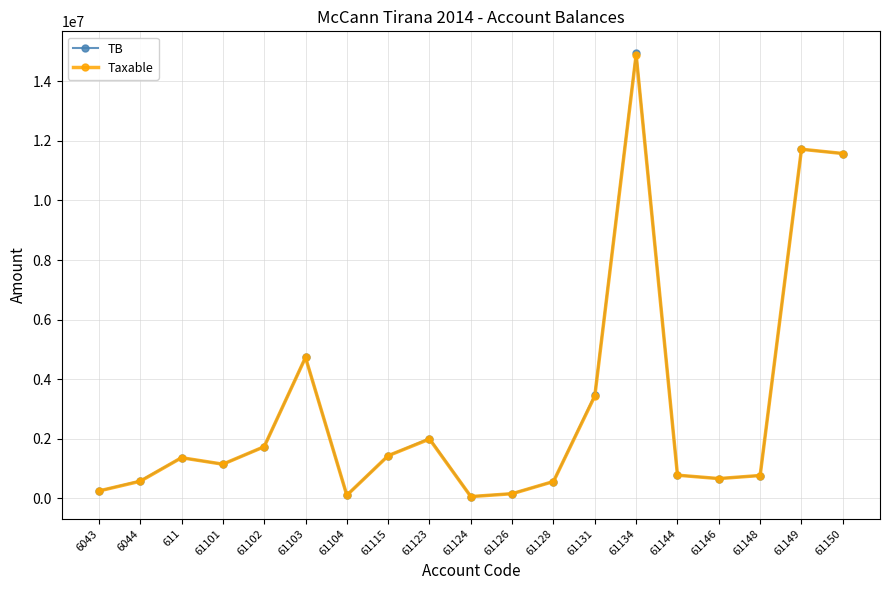

Is this an area chart (filled region under the line)?

No